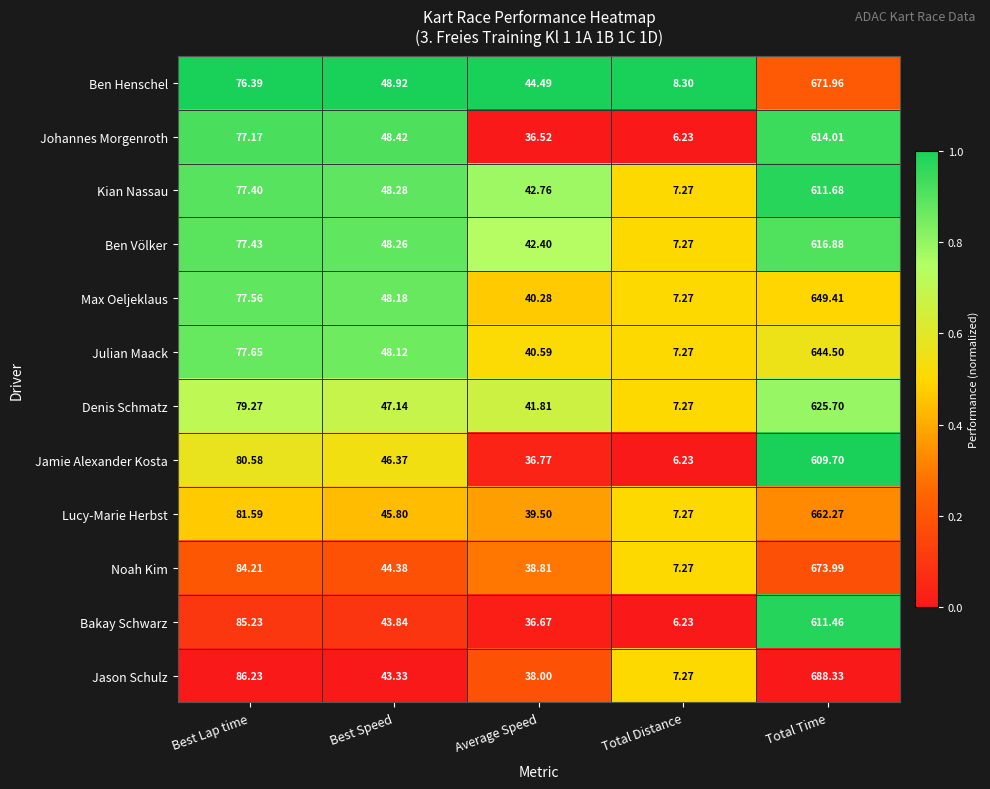

At which label does Kian Nassau first exceed 48?

Best Lap time